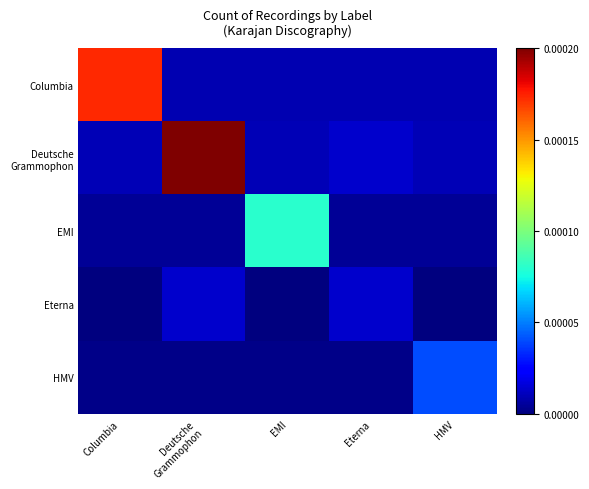

At how many categories does at least one series exceed 0?

5